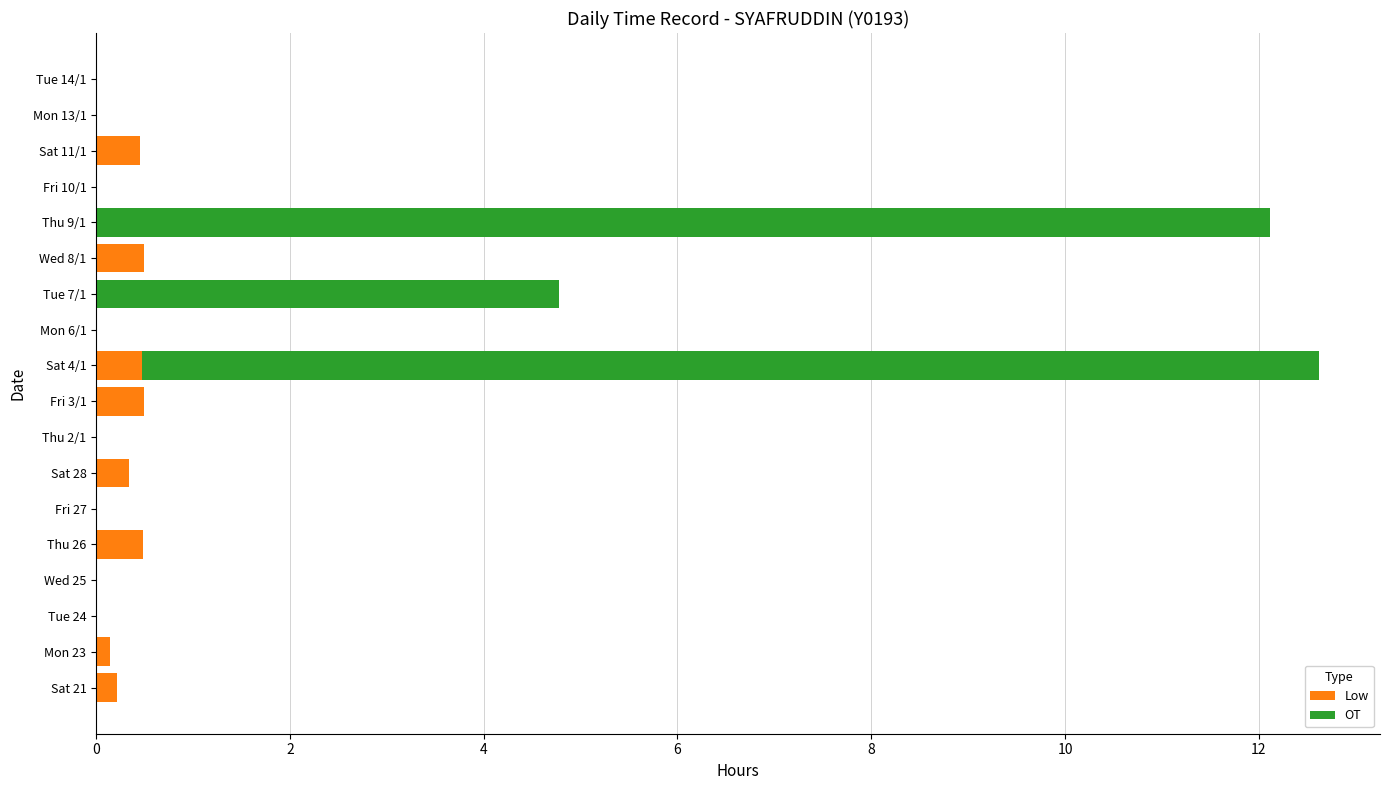

The value of Low at Sat 28 is 0.3. True or false?

True